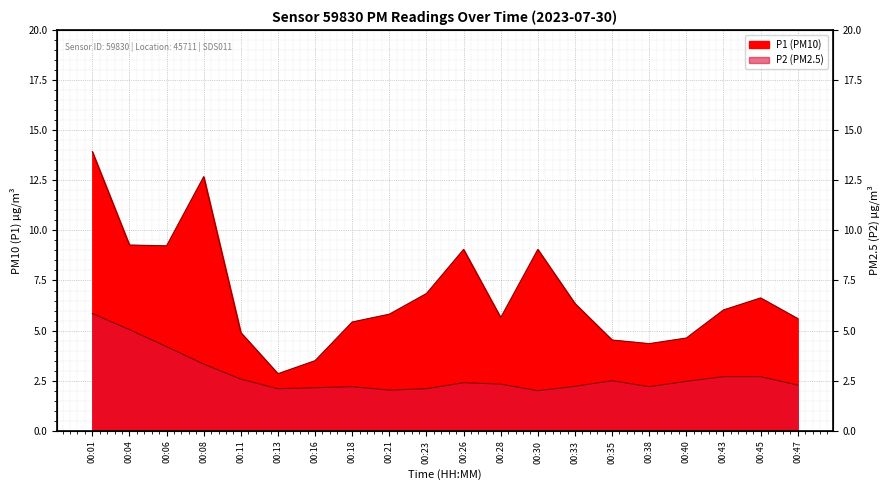

True or false: P2 and P1 intersect in this chart.

False